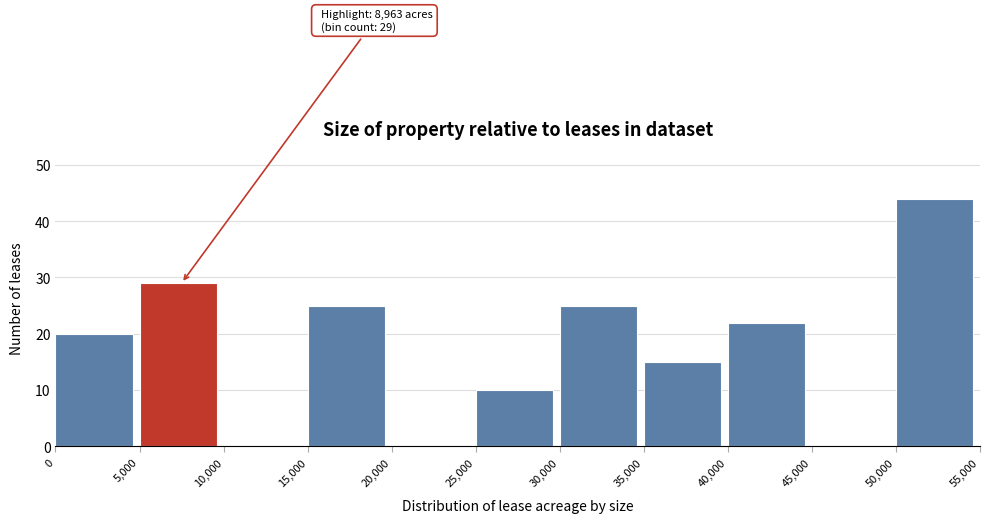

Over which range of the x-axis is the bar tallest?

50,000 to 55,000